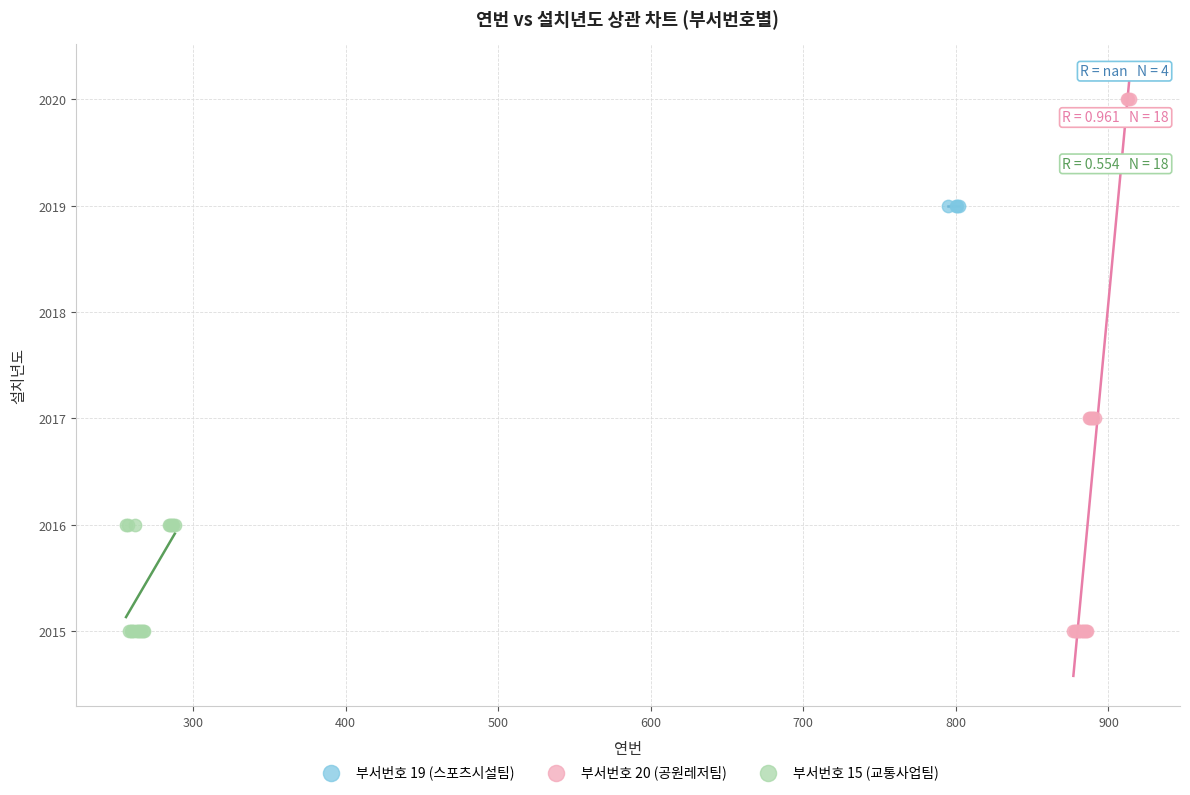

Which series contains the highest Y value?

부서번호 20 (공원레저팀)